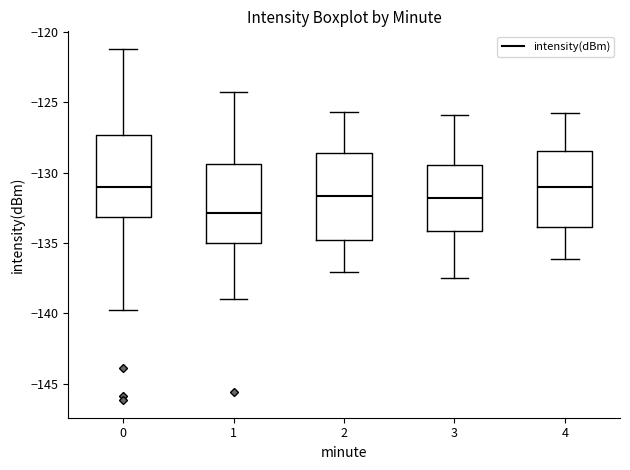

Reading left to right, transcribe this box plot: for each box, give where its median line is, the range the box spans, and where its two whiskers end, as read against the y-axis. The values are not printed on the chart, so give them approximately, as read against the axis.

0: median -131.0, box -133.0 to -127.5, whiskers -139.5 to -121.0
1: median -133.0, box -135.0 to -129.5, whiskers -139.0 to -124.5
2: median -131.5, box -135.0 to -128.5, whiskers -137.0 to -125.5
3: median -132.0, box -134.0 to -129.5, whiskers -137.5 to -126.0
4: median -131.0, box -134.0 to -128.5, whiskers -136.0 to -126.0